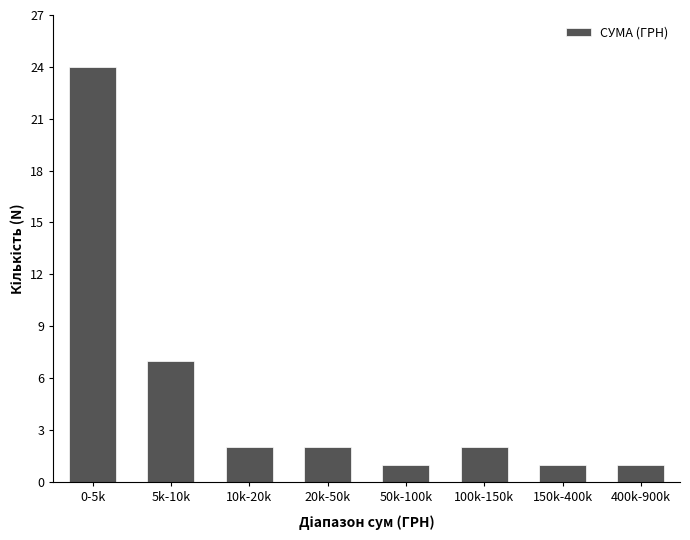

Reading right to left, what are all the values shown in this chart?

1	1	2	1	2	2	7	24